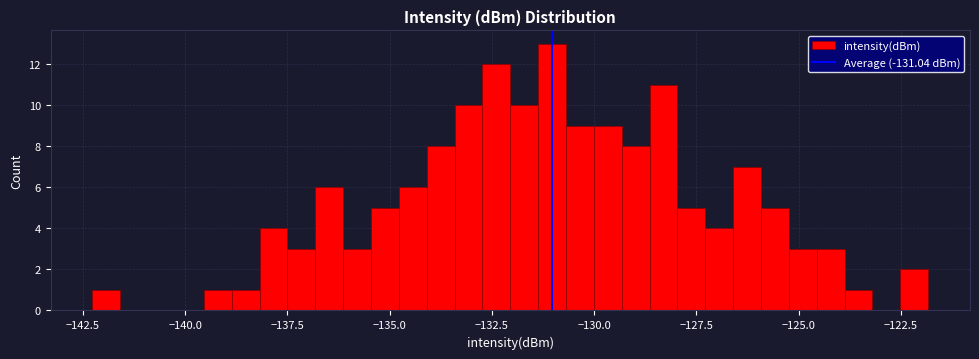

Around what value on the x-axis is the tallest bar? Give the approximate position of its centre, as read against the axis.

-131.0